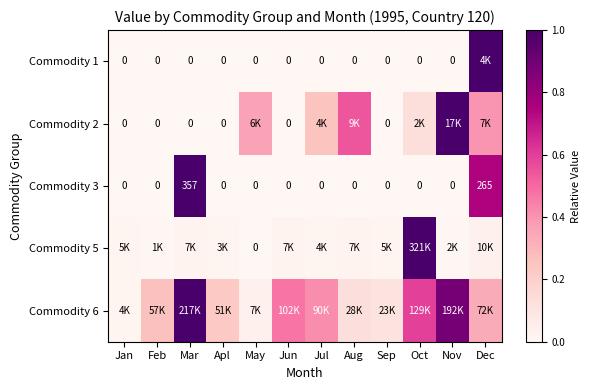

Count the number of categories in the chart.

12